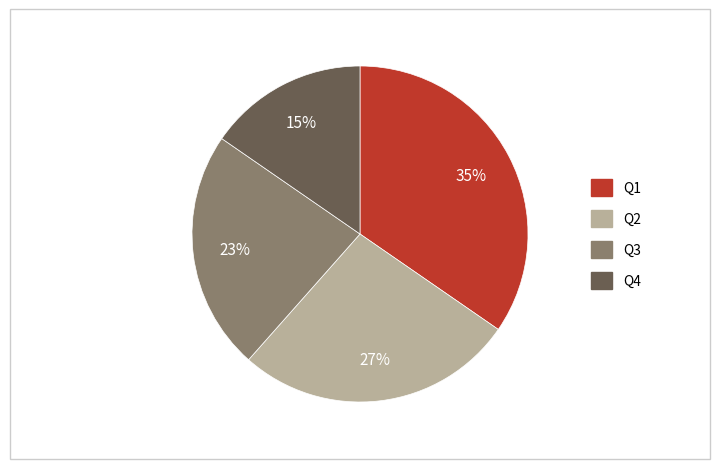

To the nearest percent, what is the average slice percentage?

25%